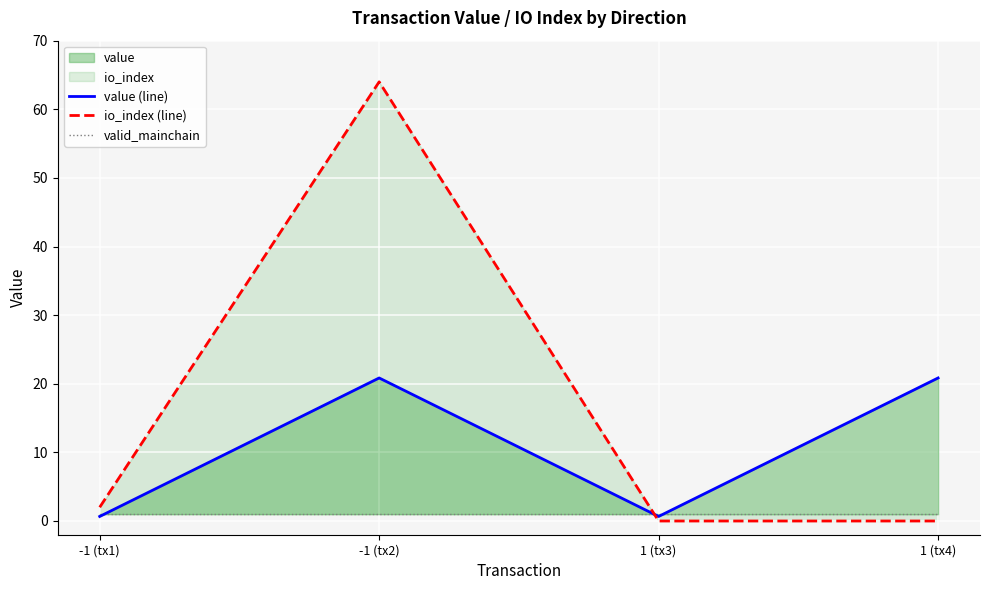

Which has a higher value, 1 (tx3) or 1 (tx4)?

1 (tx4)